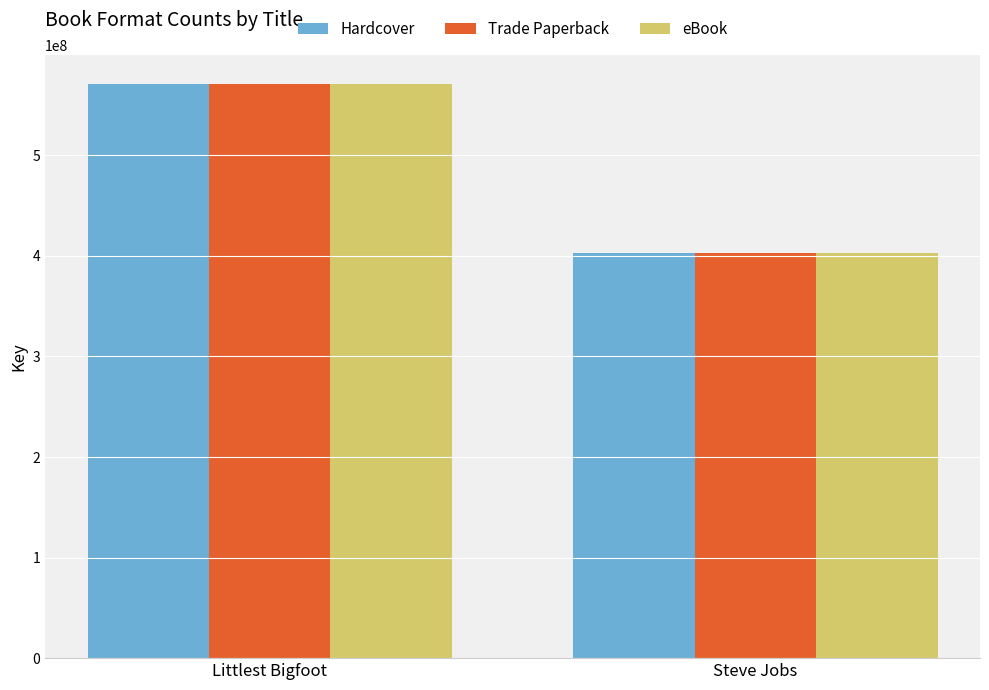

What is the total value across all series at Steve Jobs?

1207484718